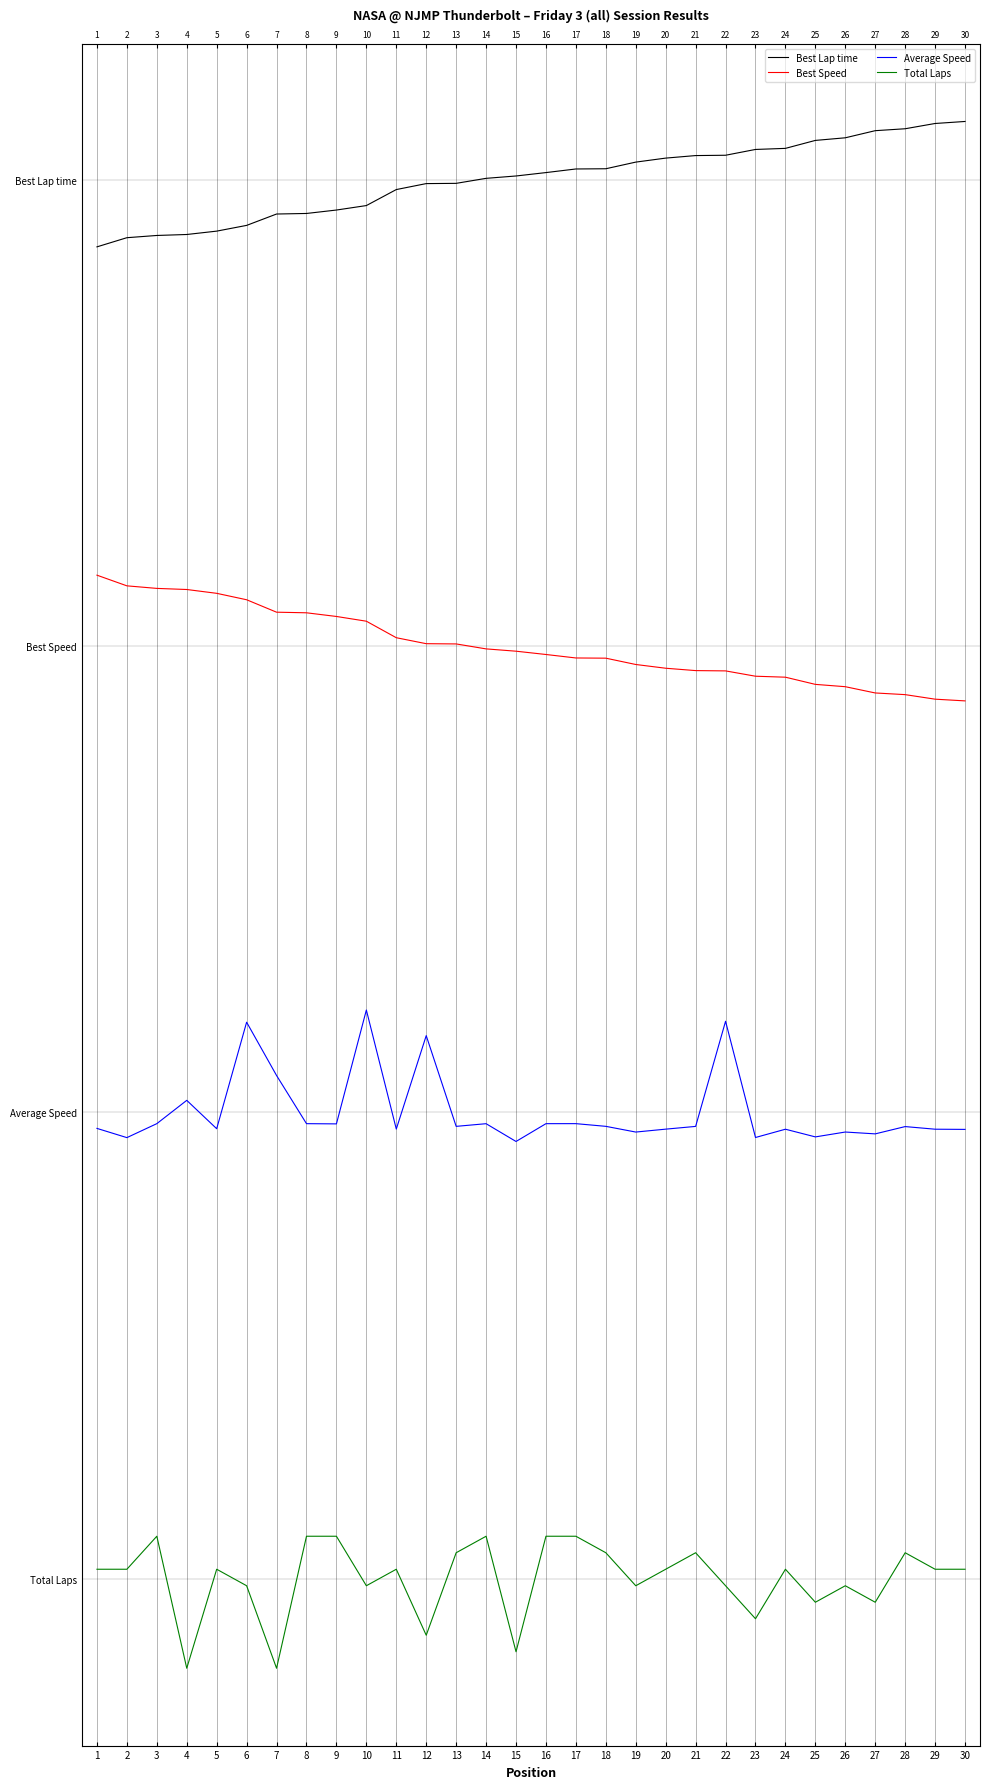

Which series has the largest range (max minus min)?

Total Laps